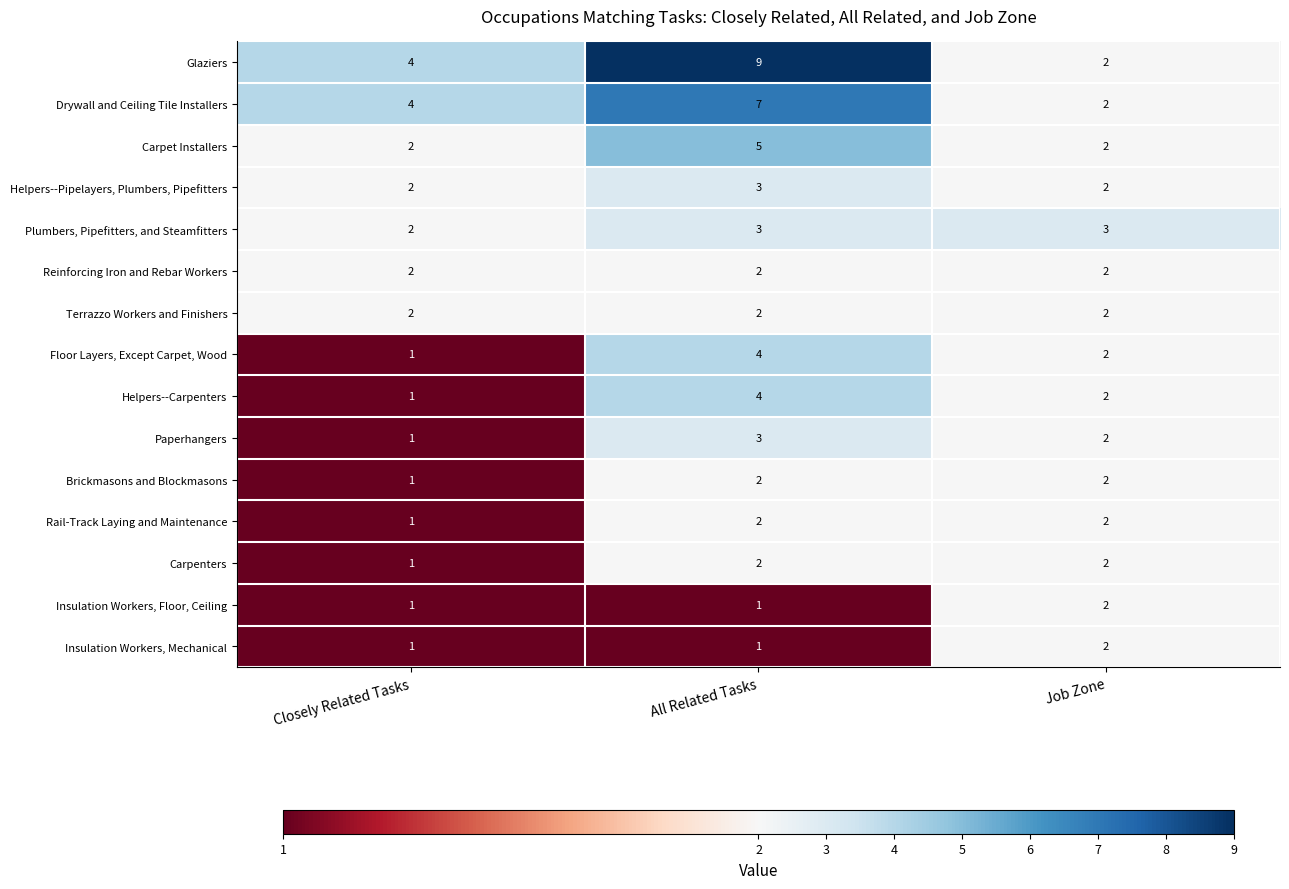

Rank the categories by Drywall and Ceiling Tile Installers value from lowest to highest.

Job Zone, Closely Related Tasks, All Related Tasks